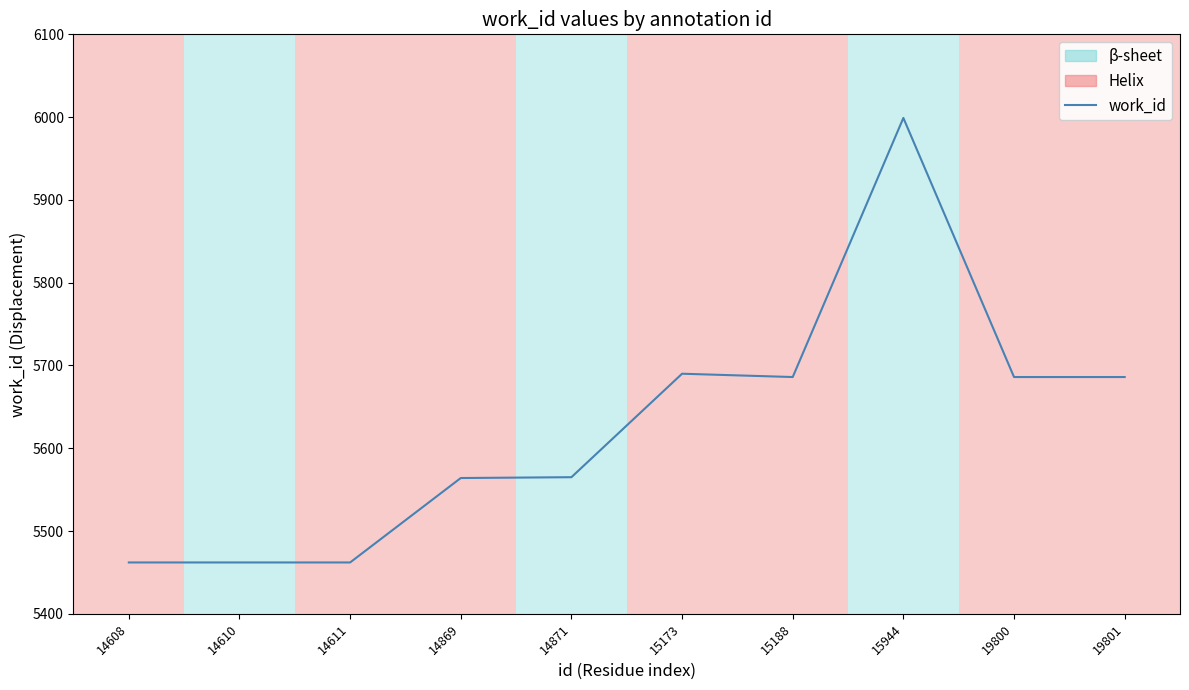

The value at 15173 is 5690. True or false?

True